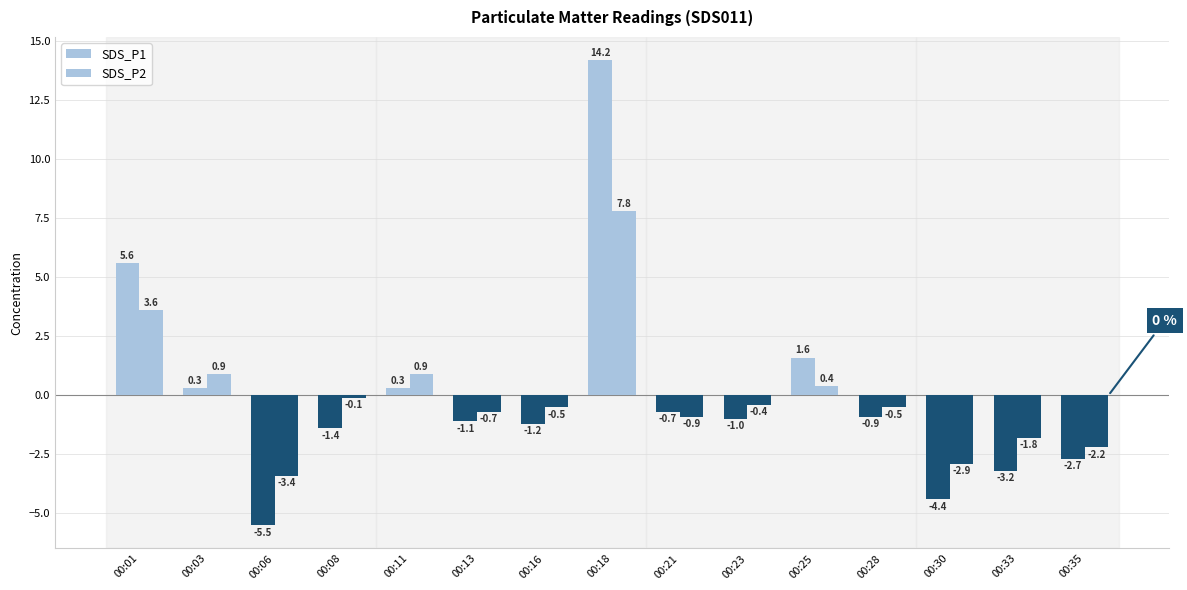

Does the chart contain any negative values?

Yes